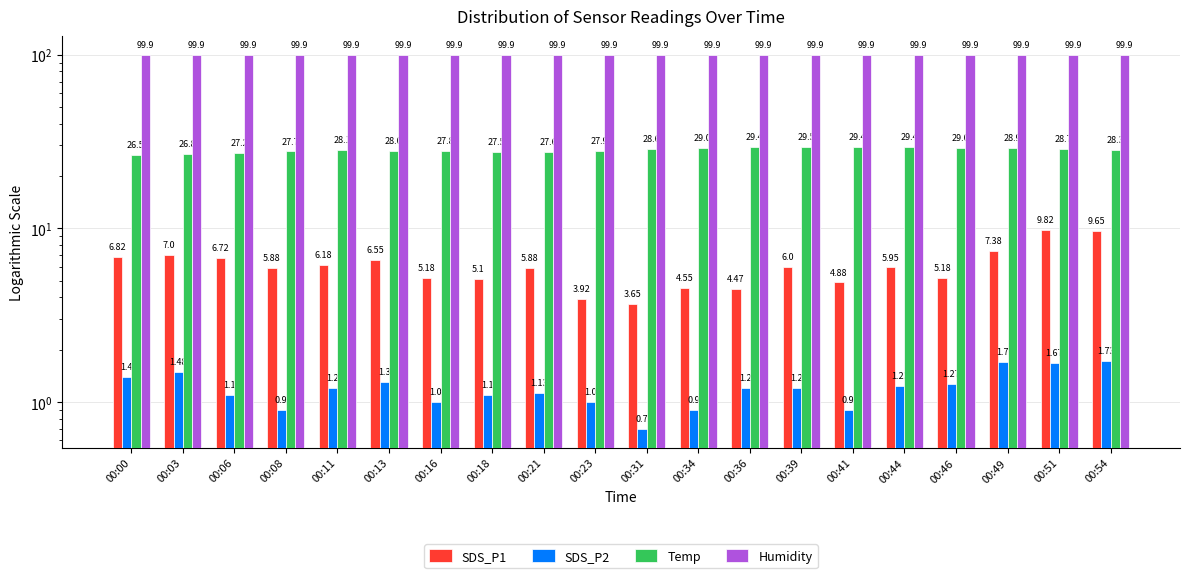

What is the smallest value displayed?

0.7